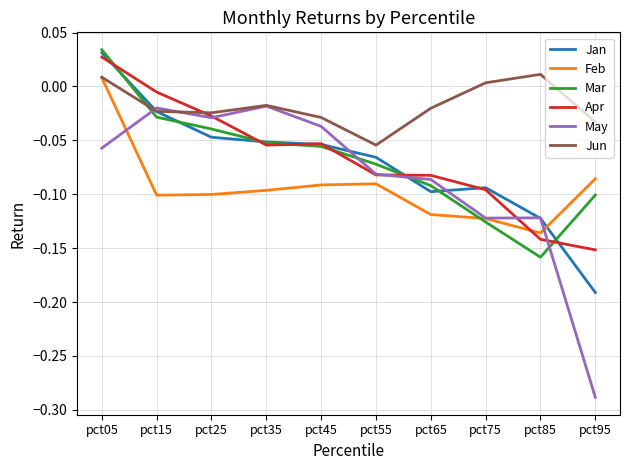

Which category has the highest value across all series?

pct05